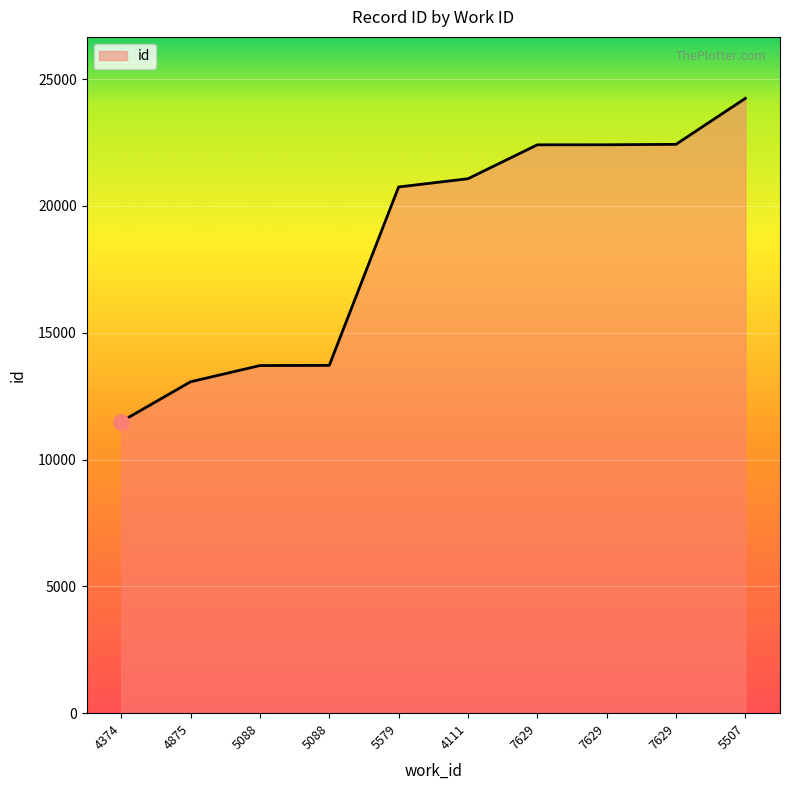

What is the change in value from 7629 to 5507?

+1830